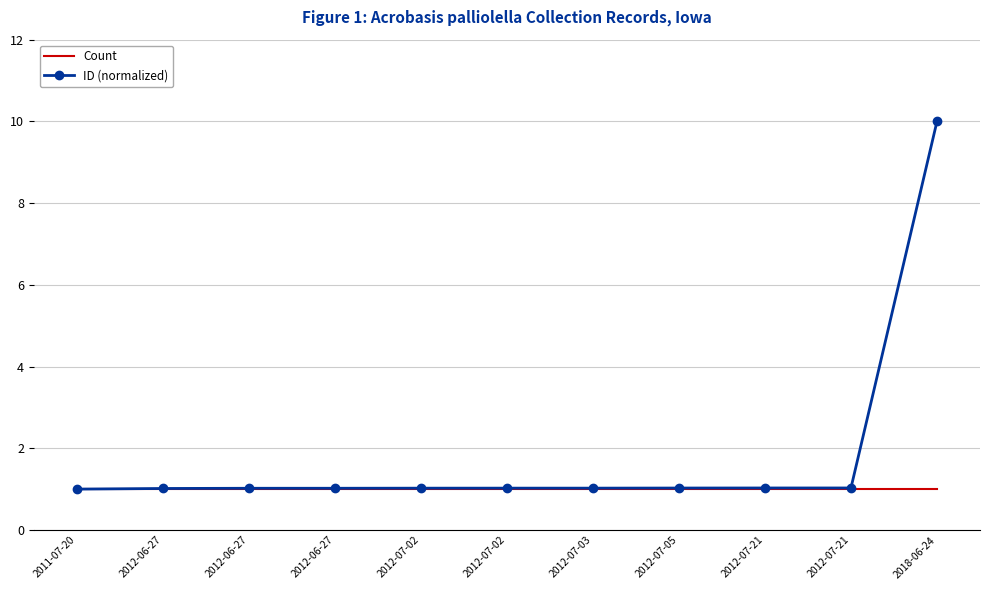

Reading right to left, what are all the values shown in this chart?

Count: 2018-06-24=1.0	2012-07-21=1.0	2012-07-21=1.0	2012-07-05=1.0	2012-07-03=1.0	2012-07-02=1.0	2012-07-02=1.0	2012-06-27=1.0	2012-06-27=1.0	2012-06-27=1.0	2011-07-20=1.0
ID (normalized): 2018-06-24=10.0	2012-07-21=1.0	2012-07-21=1.0	2012-07-05=1.0	2012-07-03=1.0	2012-07-02=1.0	2012-07-02=1.0	2012-06-27=1.0	2012-06-27=1.0	2012-06-27=1.0	2011-07-20=1.0